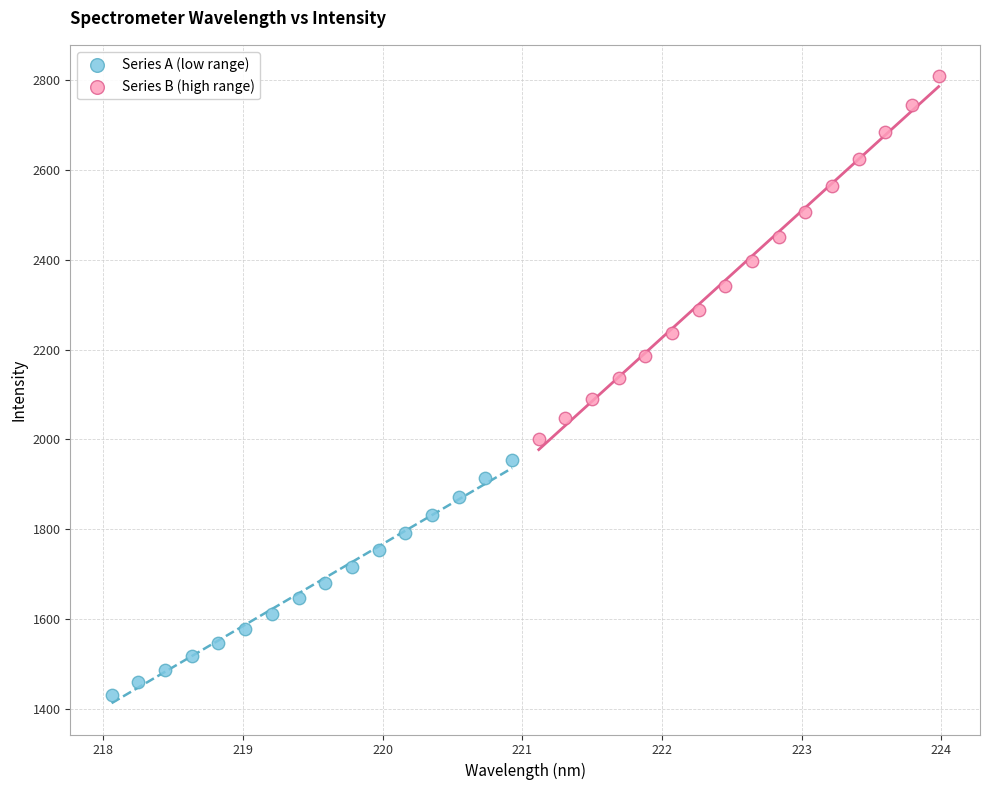

Which series reaches the minimum Y coordinate?

Series A (low range)